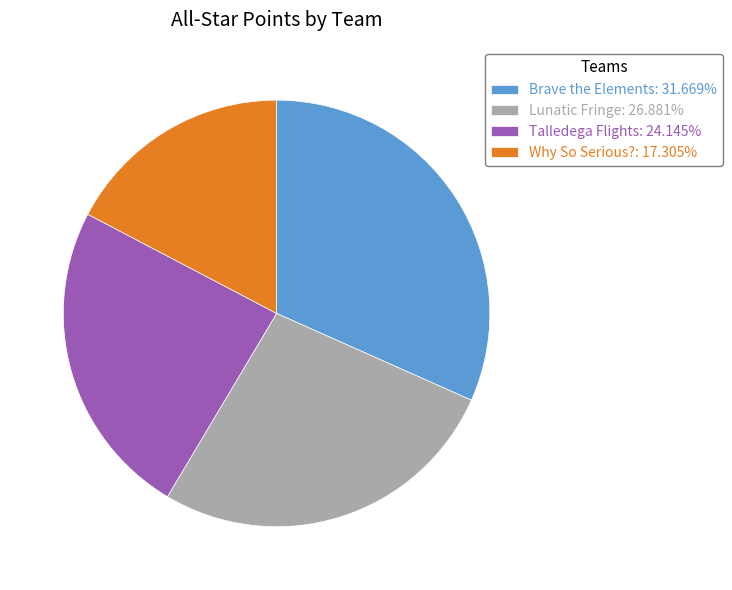

Is it true that Why So Serious? is 31% of the pie?

False